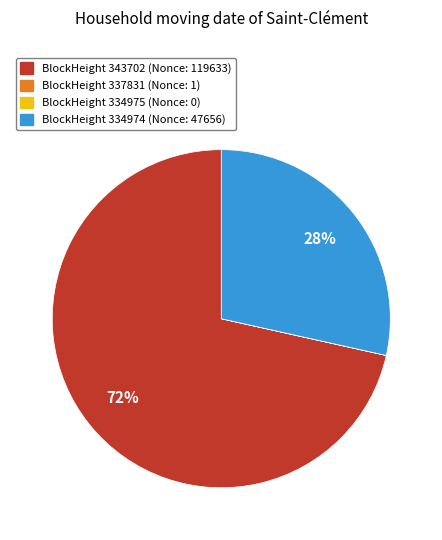

To the nearest percent, what is the difference between the largest and smallest slice percentages?

72%